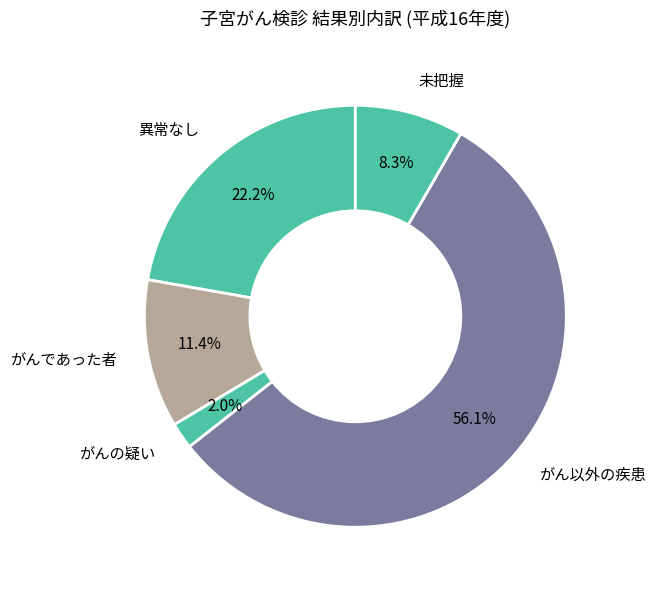

Which slice is the smallest?

がんの疑い